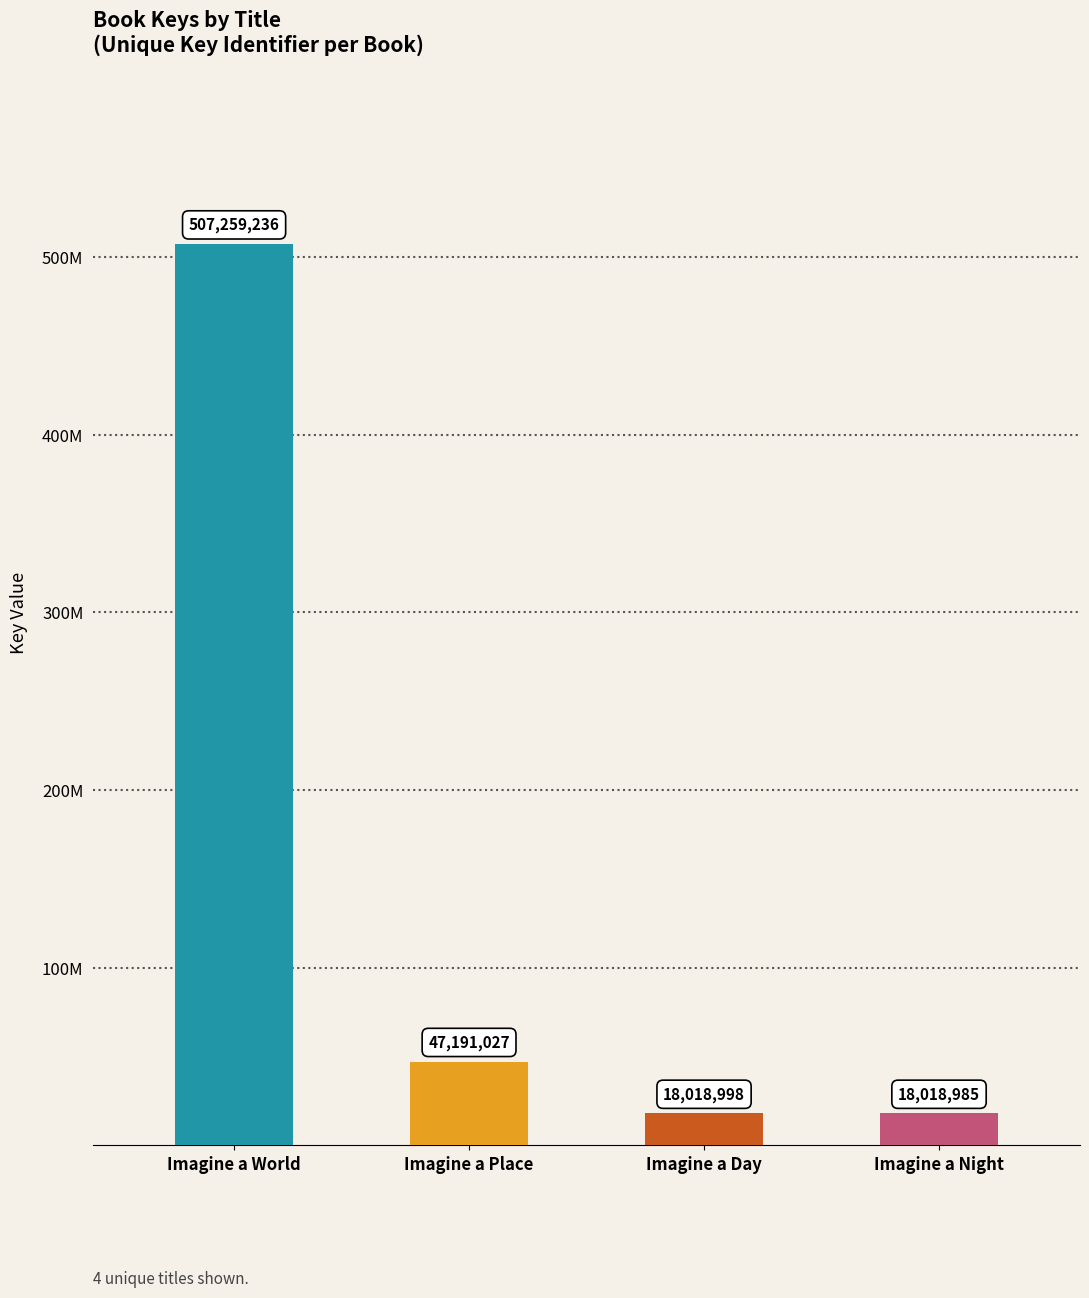

Rank the categories by value from highest to lowest.

Imagine a World, Imagine a Place, Imagine a Day, Imagine a Night